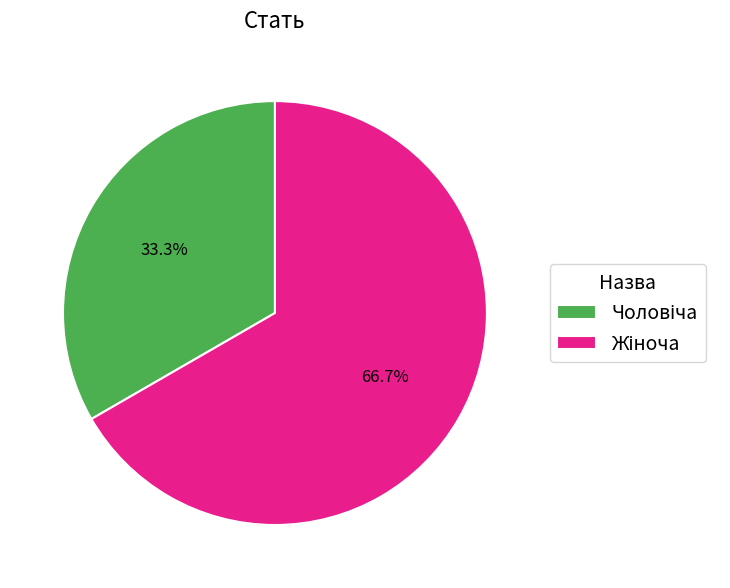

Is there a majority slice in this chart?

Yes